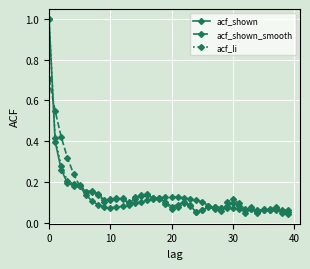

What is the maximum value shown in the chart?

1.0